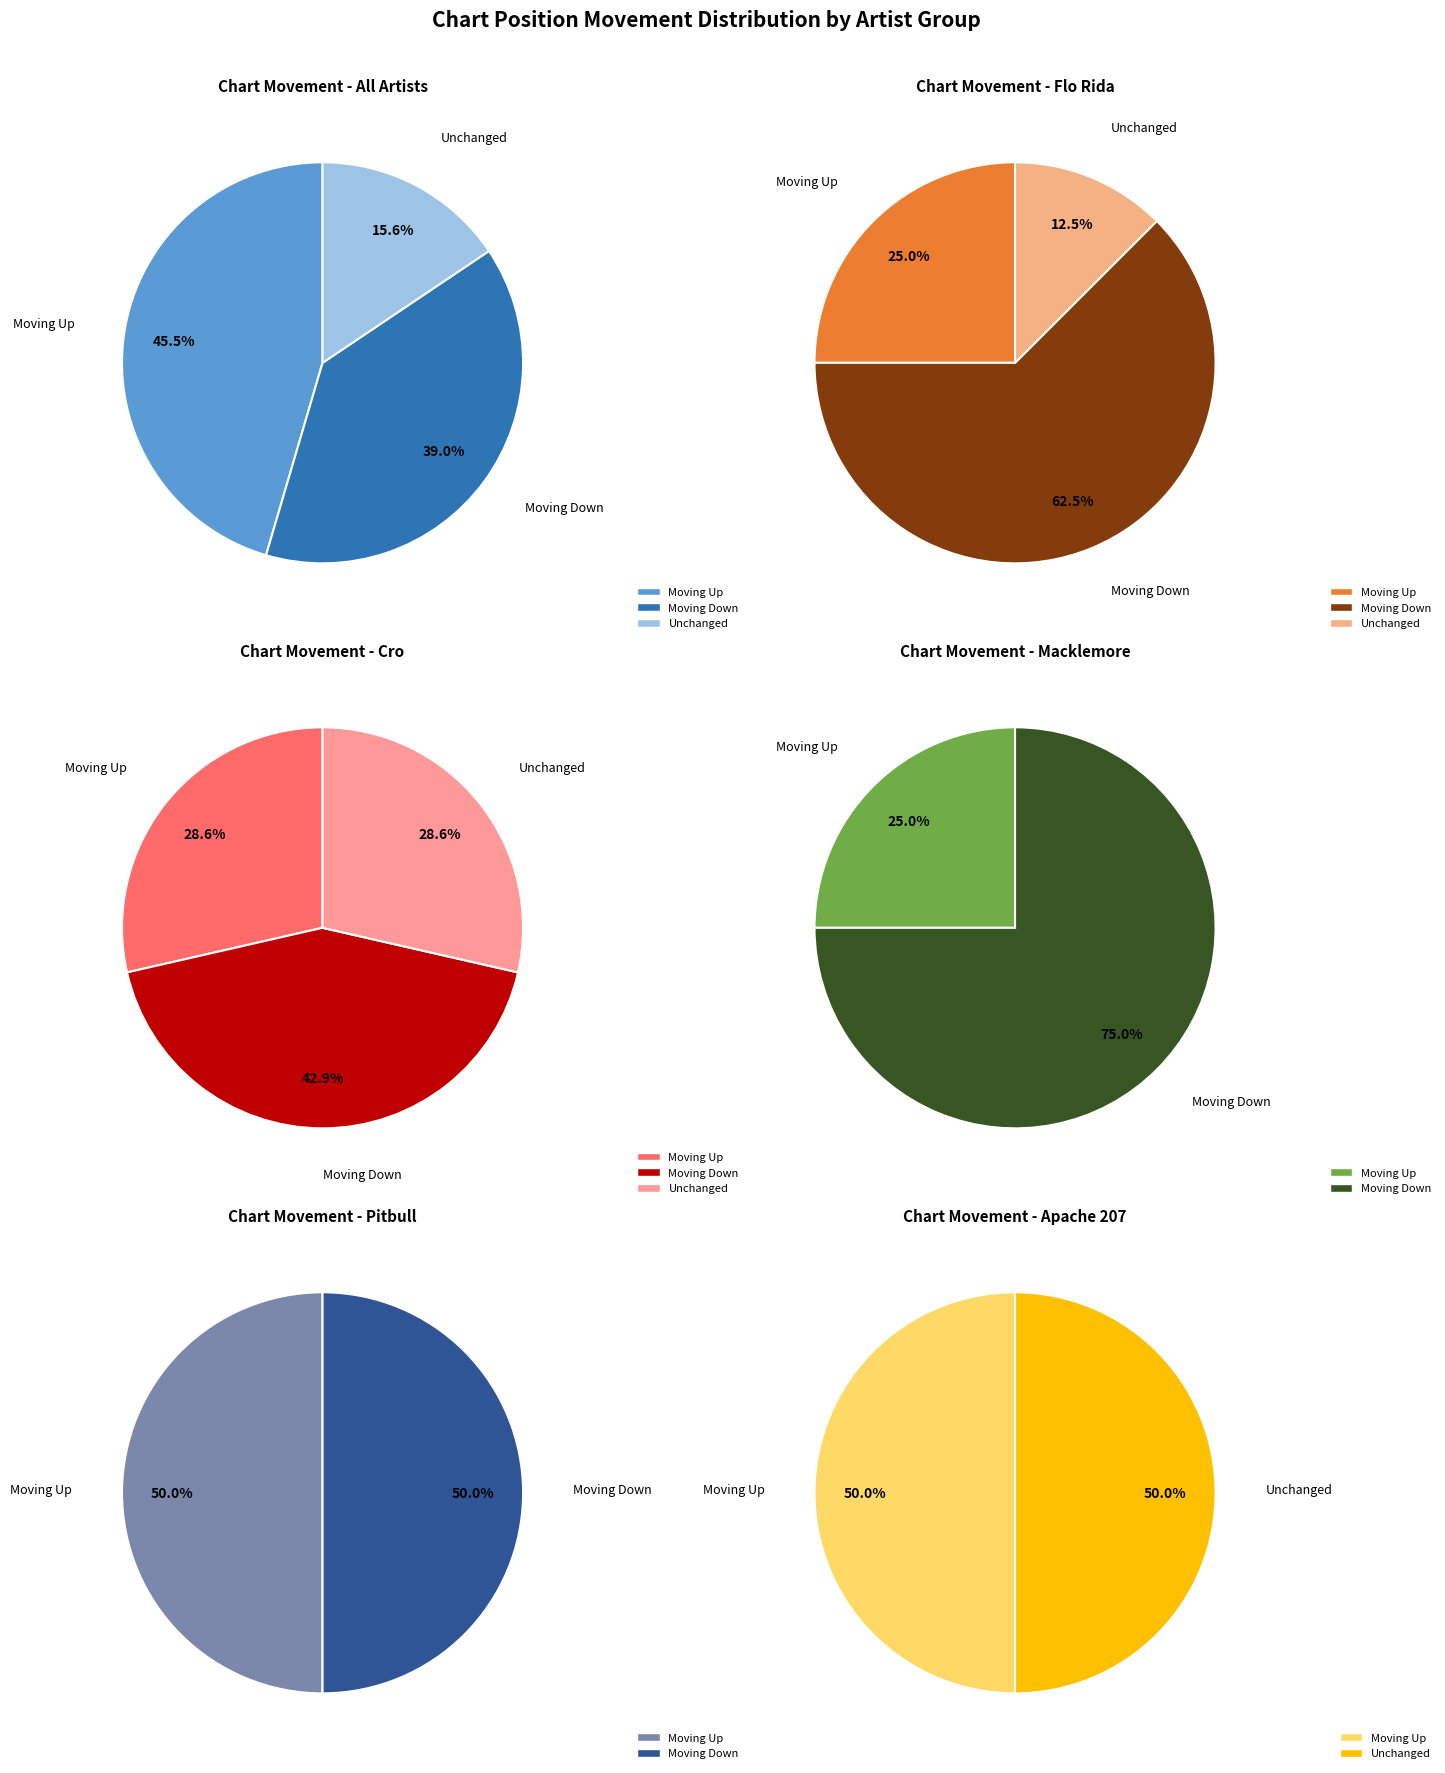

Count the number of slices in the pie.

3